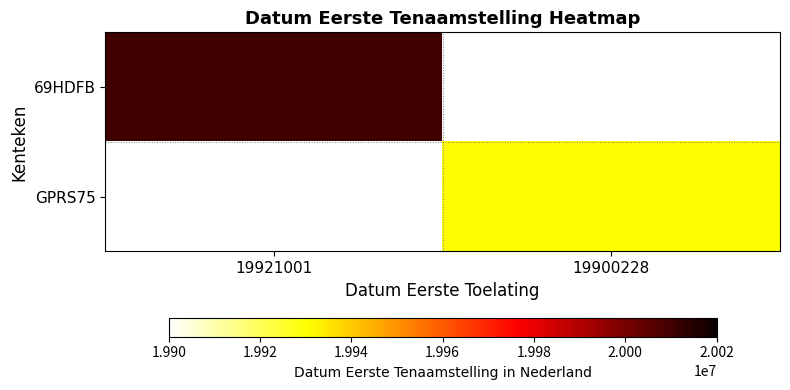

What is the maximum value shown in the chart?

20010525